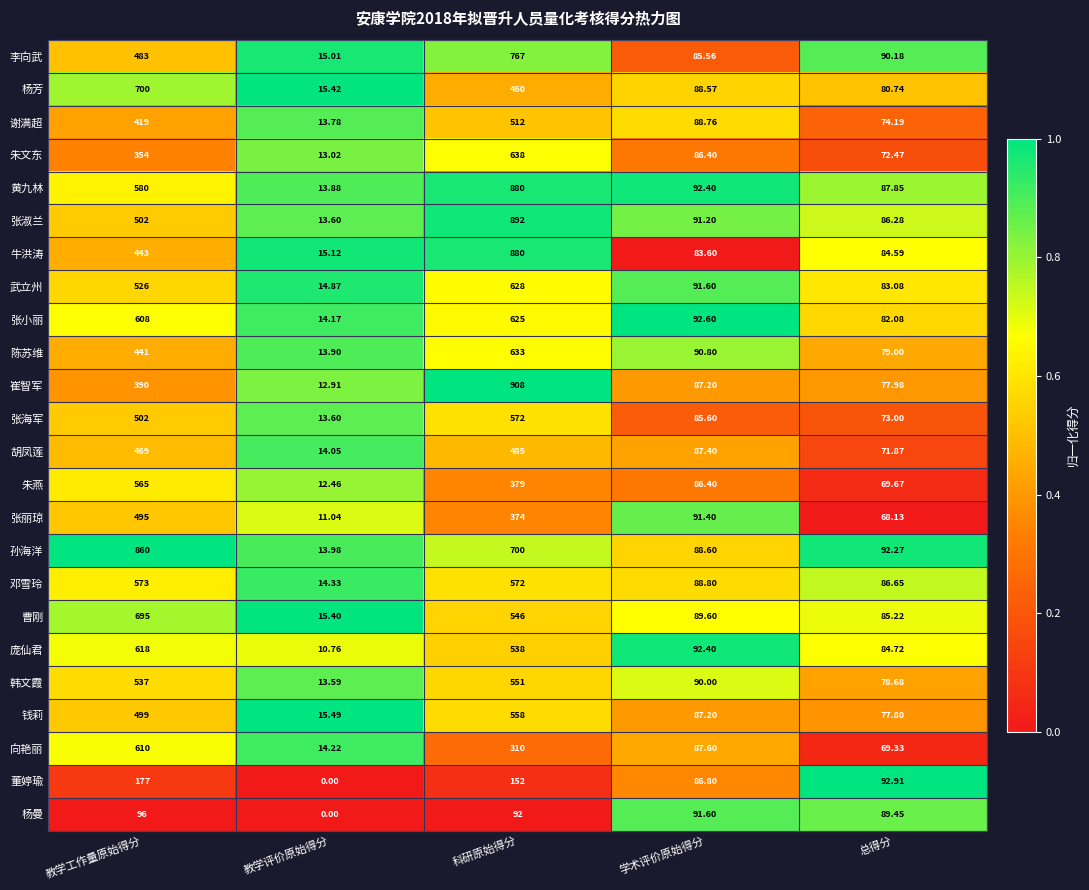

Where does the 张淑兰 series first go above 91?

教学工作量原始得分